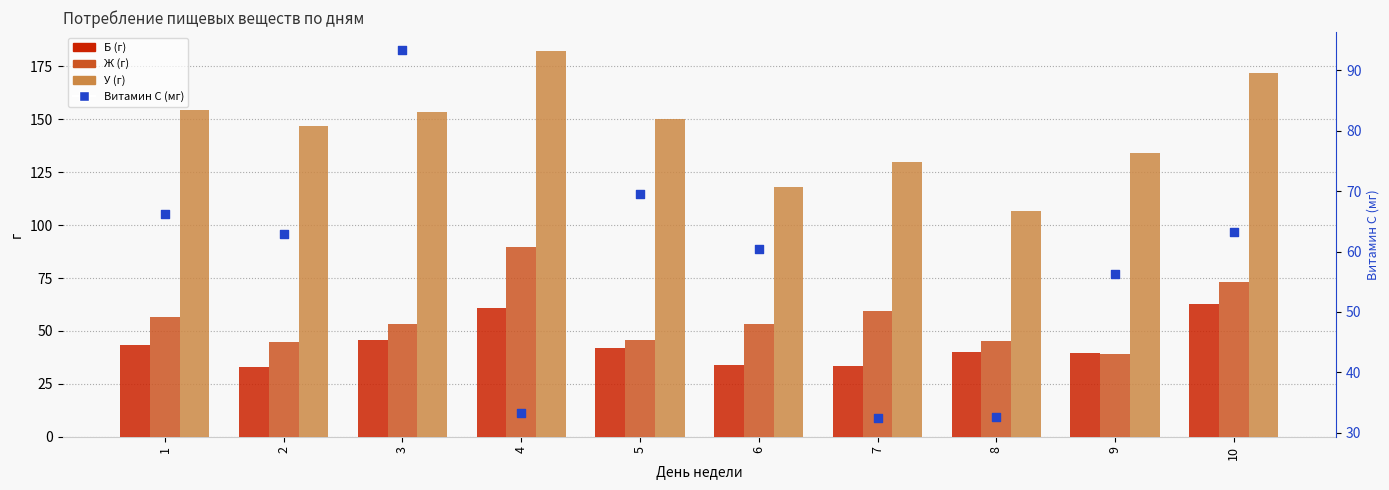

Which series contains the lowest Y value?

Витамин С (мг)